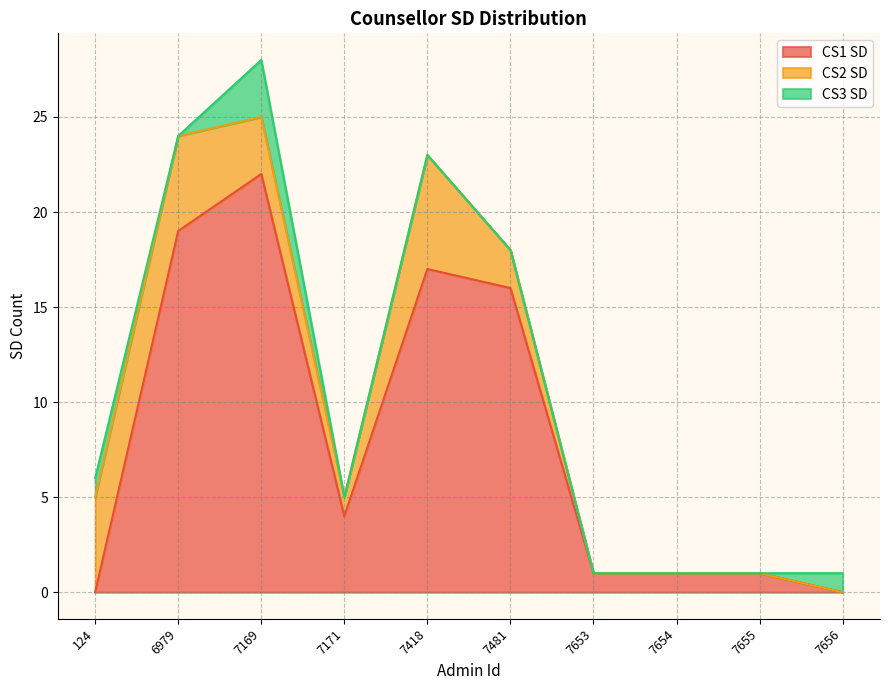

Which series has the largest range (max minus min)?

CS1 SD